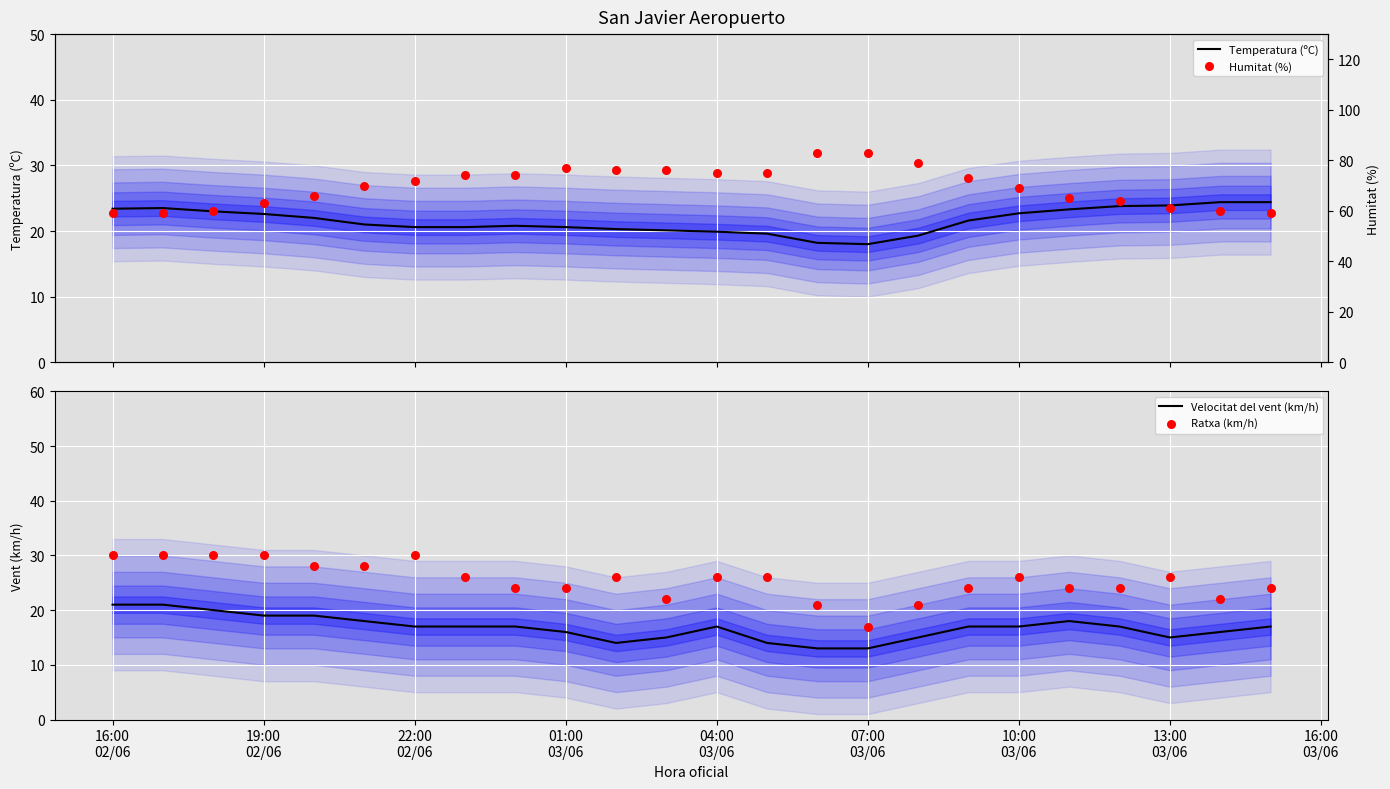

At how many categories does at least one series exceed 58?

24